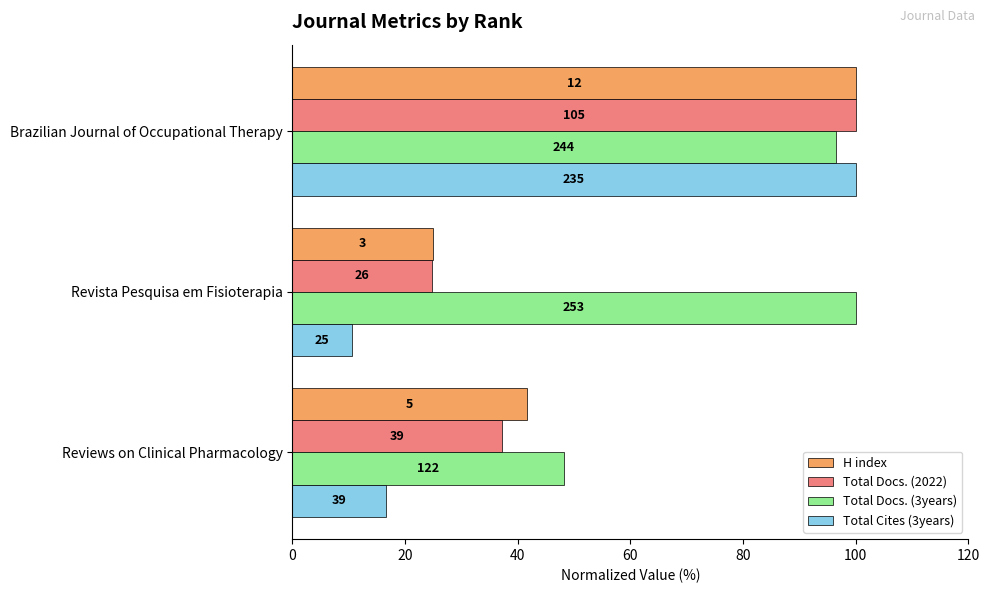

What are all the series names shown in the legend?

H index, Total Docs. (2022), Total Docs. (3years), Total Cites (3years)